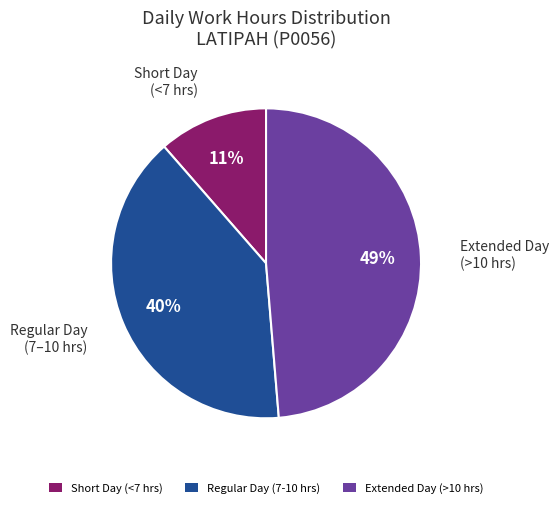

What is the largest slice in the pie chart?

Extended Day (>10 hrs)